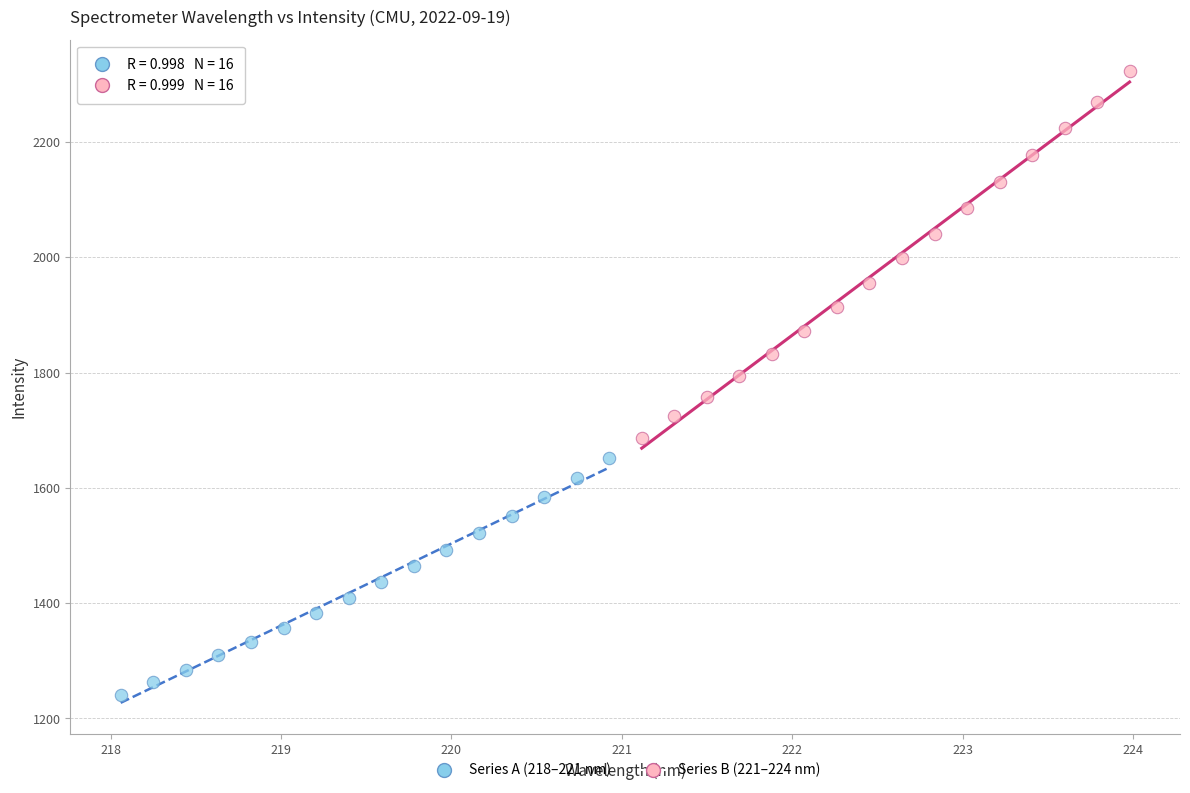

Which series contains the lowest Y value?

Series A (218–221 nm)